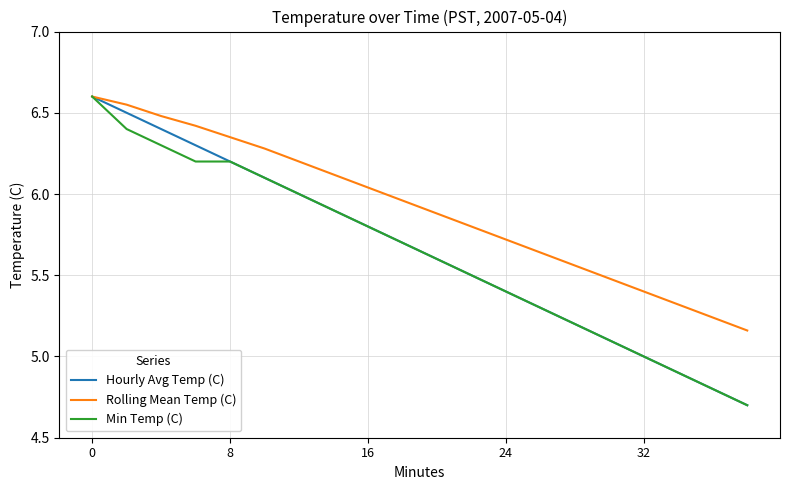

Which series has the largest total across all categories?

Rolling Mean Temp (C)